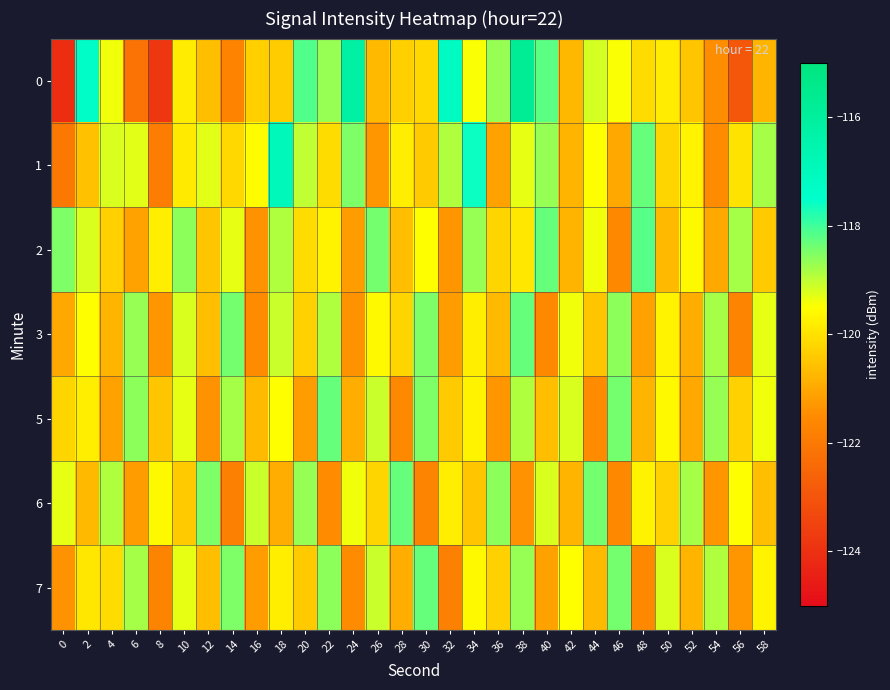

Reading right to left, what are all the values shown in this chart?

0: 58=-120.8	56=-122.9	54=-121.5	52=-120.5	50=-119.8	48=-120.1	46=-119.5	44=-119.2	42=-120.7	40=-118.2	38=-115.7	36=-118.7	34=-119.5	32=-117.2	30=-120.2	28=-120.4	26=-120.7	24=-116.2	22=-118.7	20=-118.2	18=-120.4	16=-120.3	14=-121.7	12=-120.6	10=-119.8	8=-123.8	6=-122.2	4=-119.4	2=-117.4	0=-124.1
1: 58=-118.8	56=-120.0	54=-121.5	52=-119.7	50=-120.2	48=-118.3	46=-121.0	44=-119.5	42=-120.8	40=-118.7	38=-119.3	36=-121.1	34=-117.6	32=-118.9	30=-120.4	28=-119.8	26=-121.3	24=-118.5	22=-120.1	20=-119.0	18=-116.9	16=-119.5	14=-120.2	12=-119.3	10=-119.9	8=-121.9	6=-119.3	4=-119.2	2=-120.6	0=-122.0
2: 58=-120.4	56=-118.8	54=-121.0	52=-119.6	50=-120.7	48=-118.2	46=-121.6	44=-119.4	42=-120.8	40=-118.3	38=-119.9	36=-120.2	34=-118.7	32=-121.3	30=-119.5	28=-120.6	26=-118.4	24=-121.2	22=-119.7	20=-120.1	18=-118.9	16=-121.4	14=-119.3	12=-120.5	10=-118.6	8=-119.8	6=-121.1	4=-120.3	2=-119.2	0=-118.5
3: 58=-119.3	56=-121.7	54=-118.8	52=-120.9	50=-119.7	48=-121.1	46=-118.6	44=-120.5	42=-119.4	40=-121.6	38=-118.3	36=-120.7	34=-119.8	32=-121.2	30=-118.5	28=-120.2	26=-119.6	24=-121.4	22=-118.9	20=-120.3	18=-119.1	16=-121.5	14=-118.4	12=-120.6	10=-119.2	8=-121.3	6=-118.7	4=-120.8	2=-119.5	0=-121.0
5: 58=-119.4	56=-120.3	54=-118.7	52=-121.0	50=-119.6	48=-120.8	46=-118.4	44=-121.5	42=-119.2	40=-120.6	38=-118.9	36=-121.3	34=-119.7	32=-120.4	30=-118.5	28=-121.6	26=-119.1	24=-120.9	22=-118.3	20=-121.2	18=-119.5	16=-120.7	14=-118.8	12=-121.4	10=-119.3	8=-120.5	6=-118.6	4=-121.1	2=-119.8	0=-120.2
6: 58=-120.6	56=-119.5	54=-121.3	52=-118.8	50=-120.3	48=-119.7	46=-121.6	44=-118.4	42=-120.8	40=-119.2	38=-121.4	36=-118.6	34=-120.5	32=-119.8	30=-121.7	28=-118.3	26=-120.2	24=-119.4	22=-121.5	20=-118.7	18=-120.9	16=-119.1	14=-121.8	12=-118.5	10=-120.4	8=-119.6	6=-121.2	4=-118.9	2=-120.7	0=-119.3
7: 58=-119.7	56=-121.3	54=-118.9	52=-120.8	50=-119.2	48=-121.6	46=-118.4	44=-120.7	42=-119.5	40=-121.1	38=-118.7	36=-120.3	34=-119.6	32=-121.8	30=-118.3	28=-120.9	26=-119.1	24=-121.5	22=-118.6	20=-120.4	18=-119.8	16=-121.2	14=-118.5	12=-120.6	10=-119.3	8=-121.7	6=-118.8	4=-120.1	2=-119.9	0=-121.4